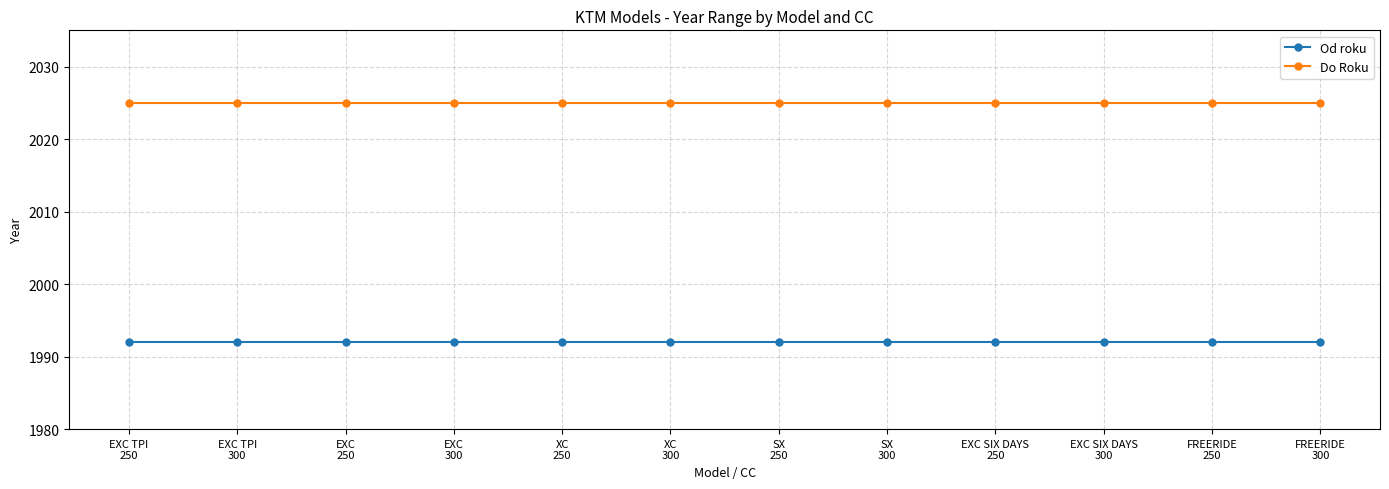

True or false: Od roku and Do Roku intersect in this chart.

False